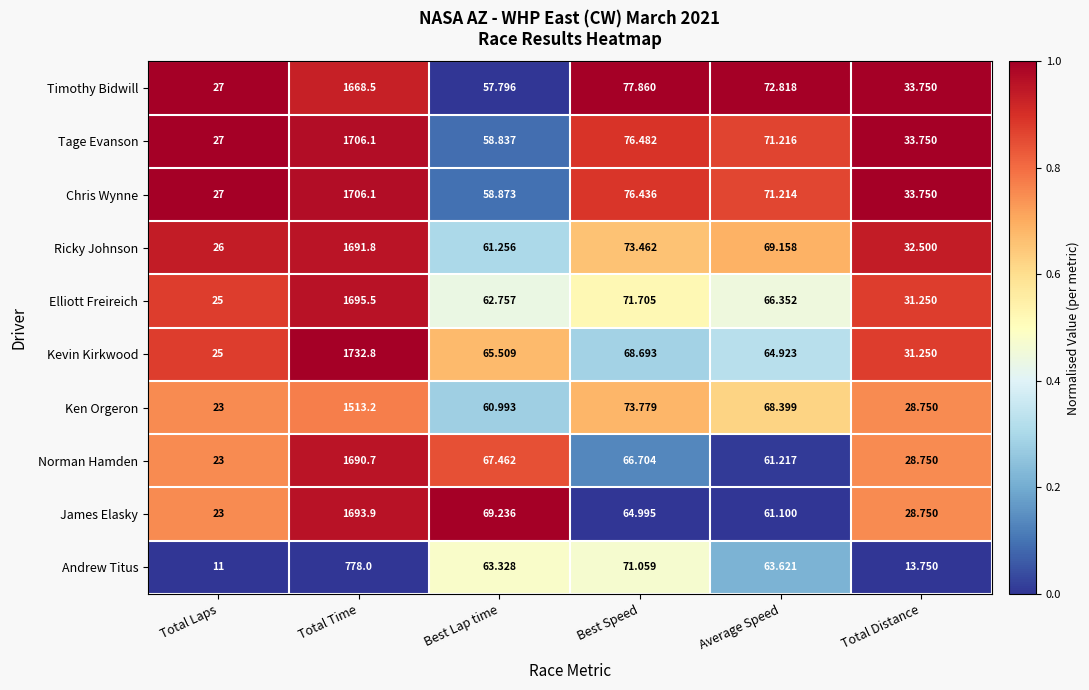

At which category is the sum across all series the highest?

Total Time